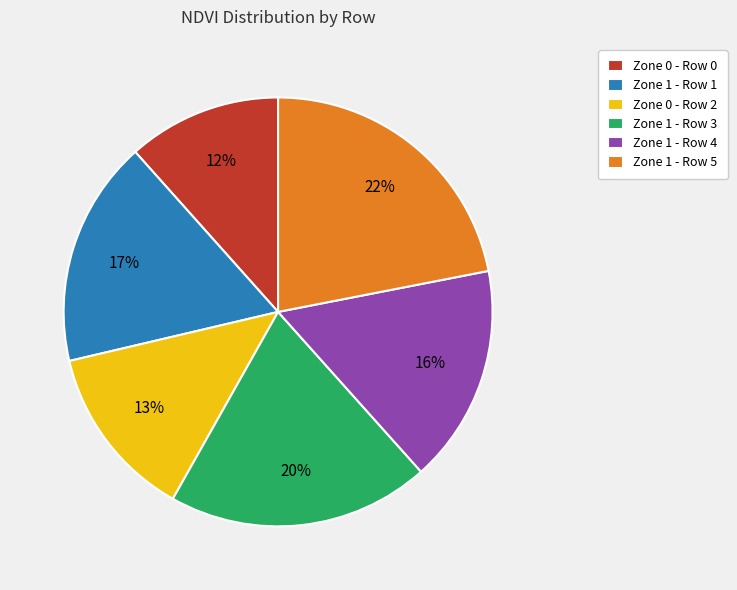

The Zone 1 - Row 3 slice represents 20% of the pie. True or false?

True